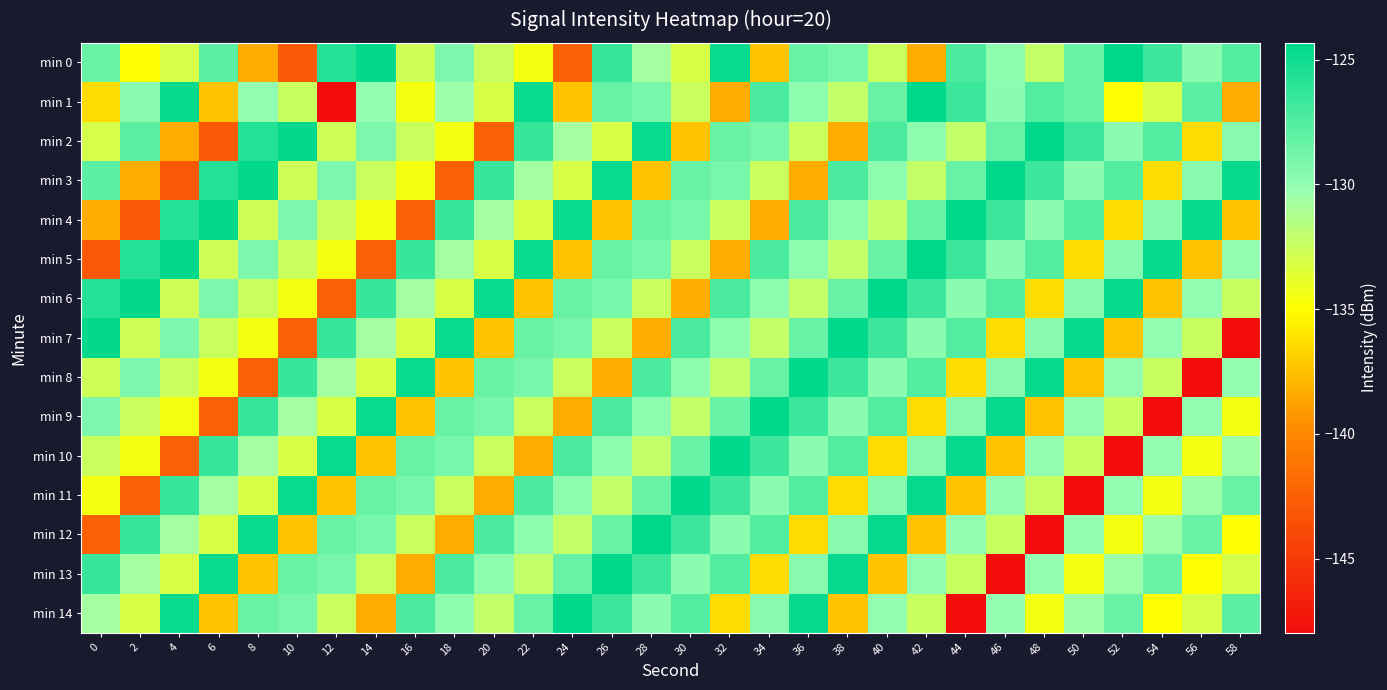

Which series has the largest range (max minus min)?

min 1